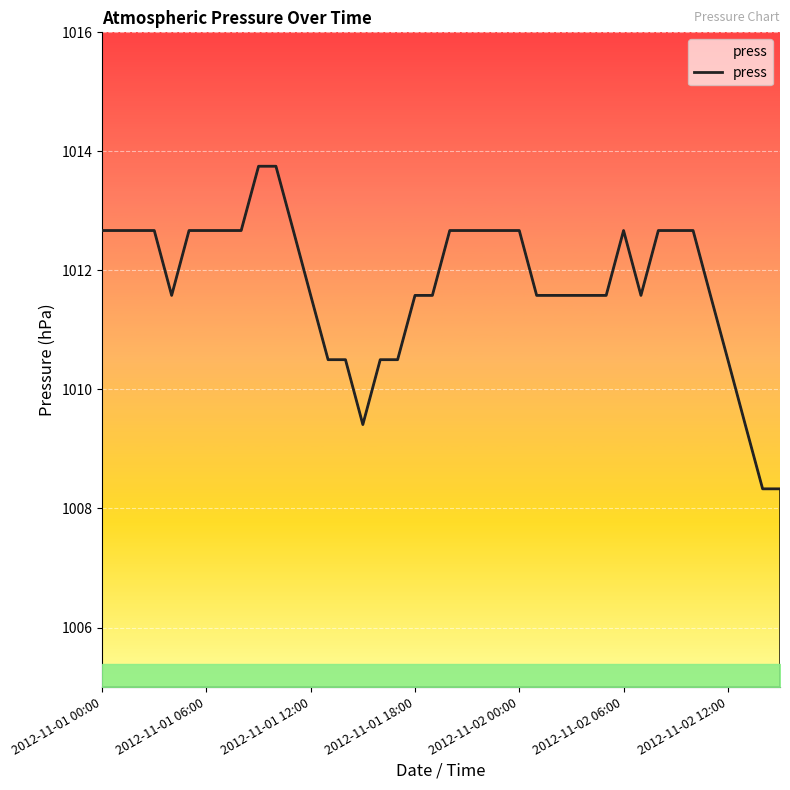

Reading left to right, extract all data points from this chart.

1012.7	1012.7	1012.7	1012.7	1011.6	1012.7	1012.7	1012.7	1012.7	1013.8	1013.8	1012.7	1011.6	1010.5	1010.5	1009.4	1010.5	1010.5	1011.6	1011.6	1012.7	1012.7	1012.7	1012.7	1012.7	1011.6	1011.6	1011.6	1011.6	1011.6	1012.7	1011.6	1012.7	1012.7	1012.7	1011.6	1010.5	1009.4	1008.3	1008.3